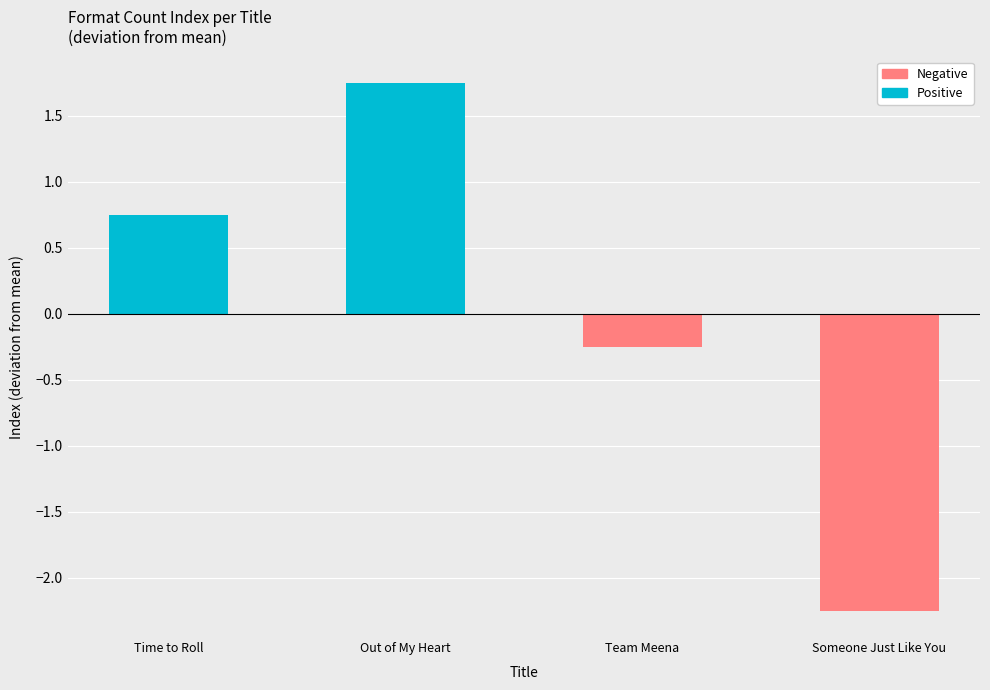

The Negative series shows -1.5 at Out of My Heart. True or false?

False